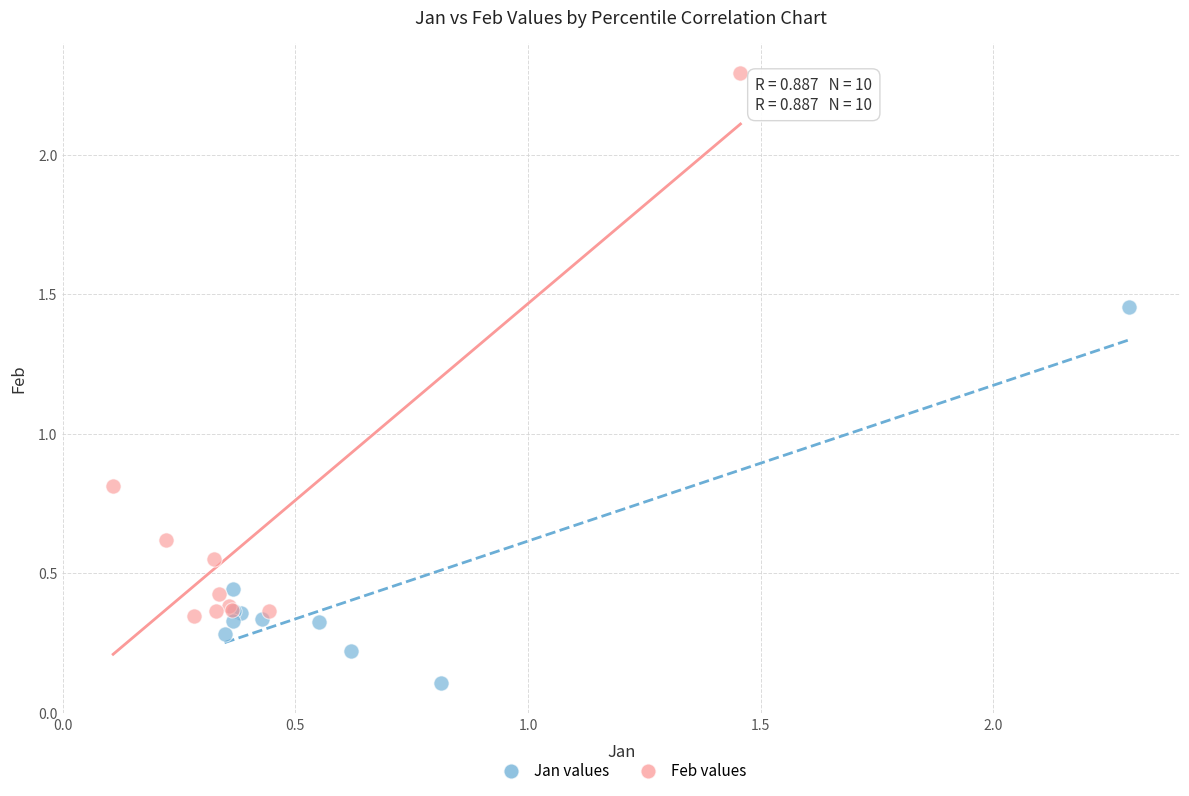

Which series has the widest spread of Y values?

Feb values